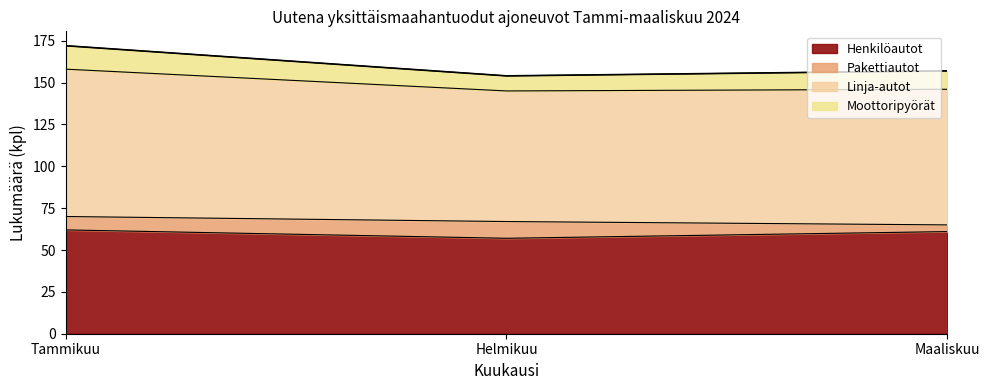

What is the approximate value of Henkilöautot at Tammikuu?

62